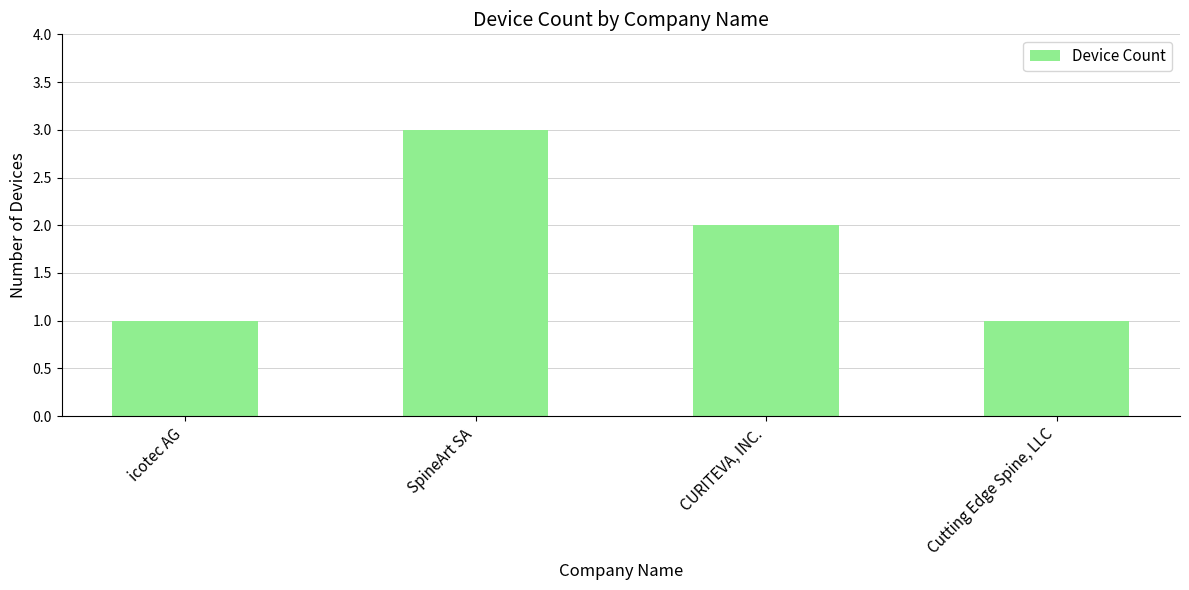

What is the approximate value at CURITEVA, INC.?

2